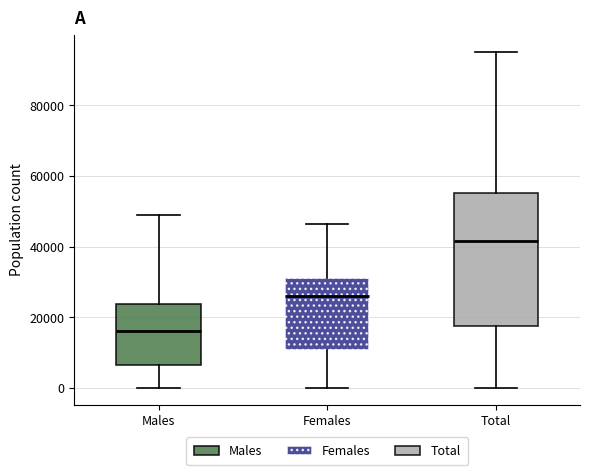

Which box has the highest median line?

Total